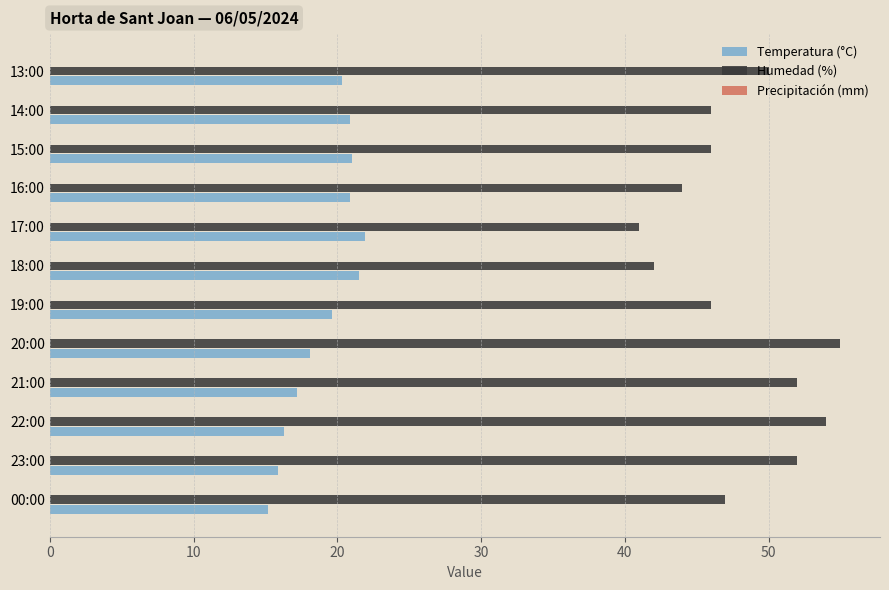

List the series in order of their peak value, lowest first.

Temperatura (°C), Humedad (%)